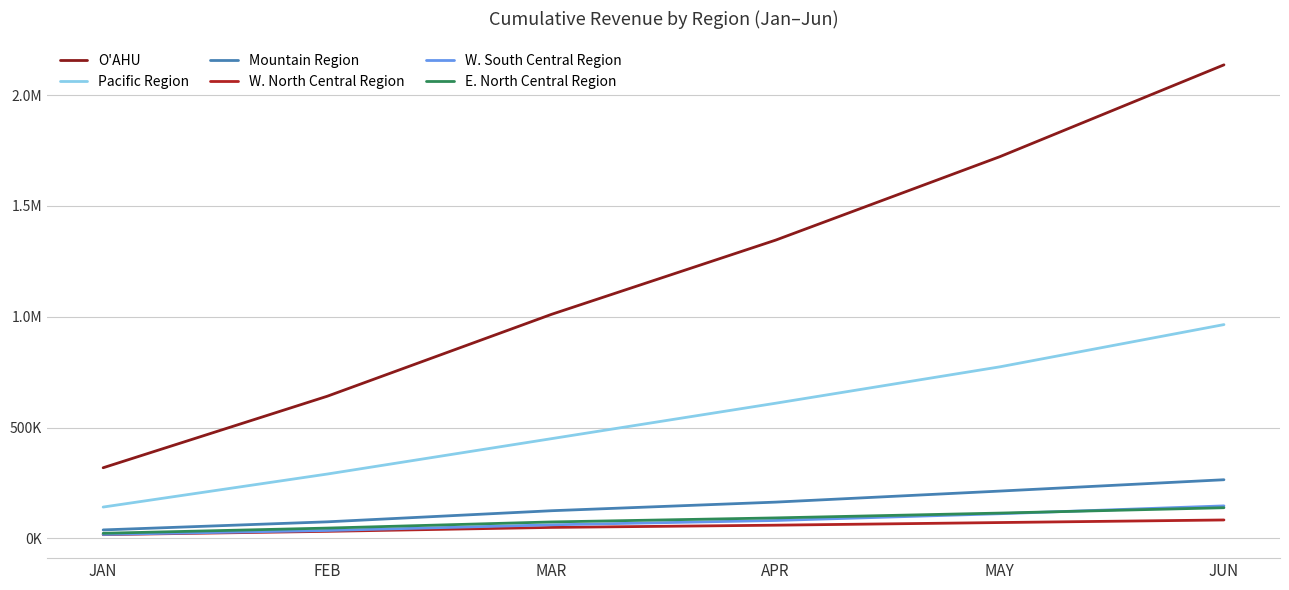

True or false: Pacific Region has a value of 242326.0 at MAR.

False